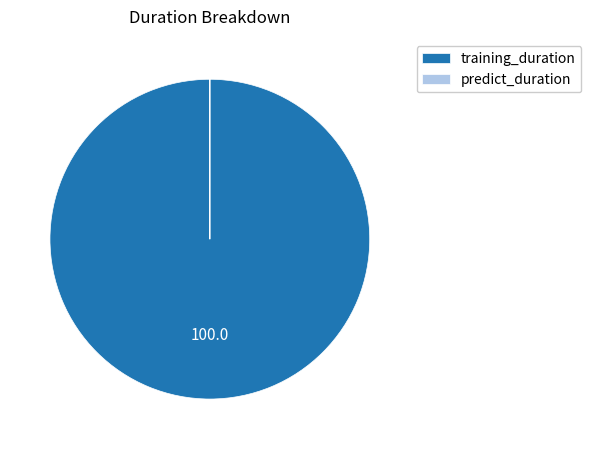

Which slice is the largest?

training_duration